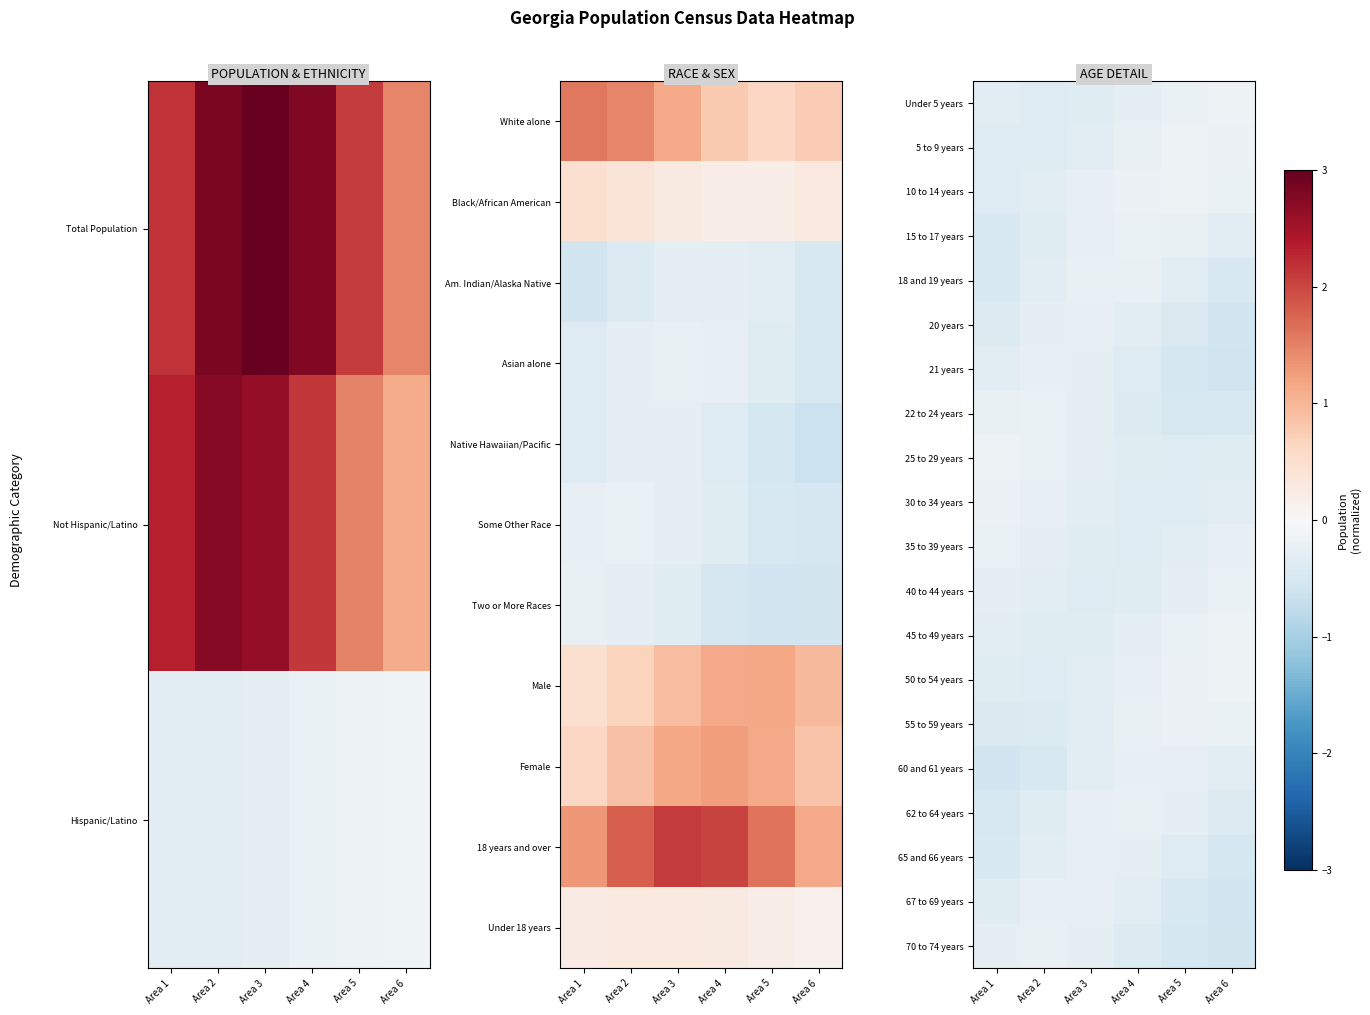

Which category has the lowest value across all series?

Area 6